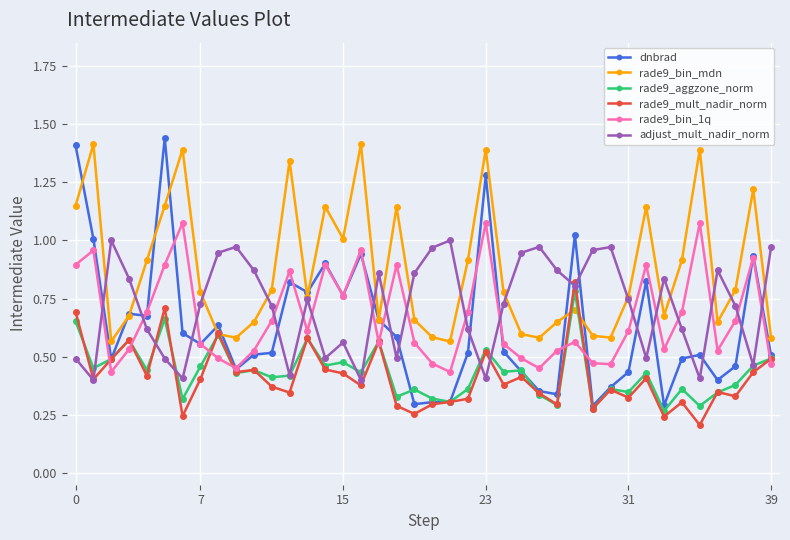

In rade9_bin_mdn, how many points are higher than both neighbors (excluding endpoints)?

11